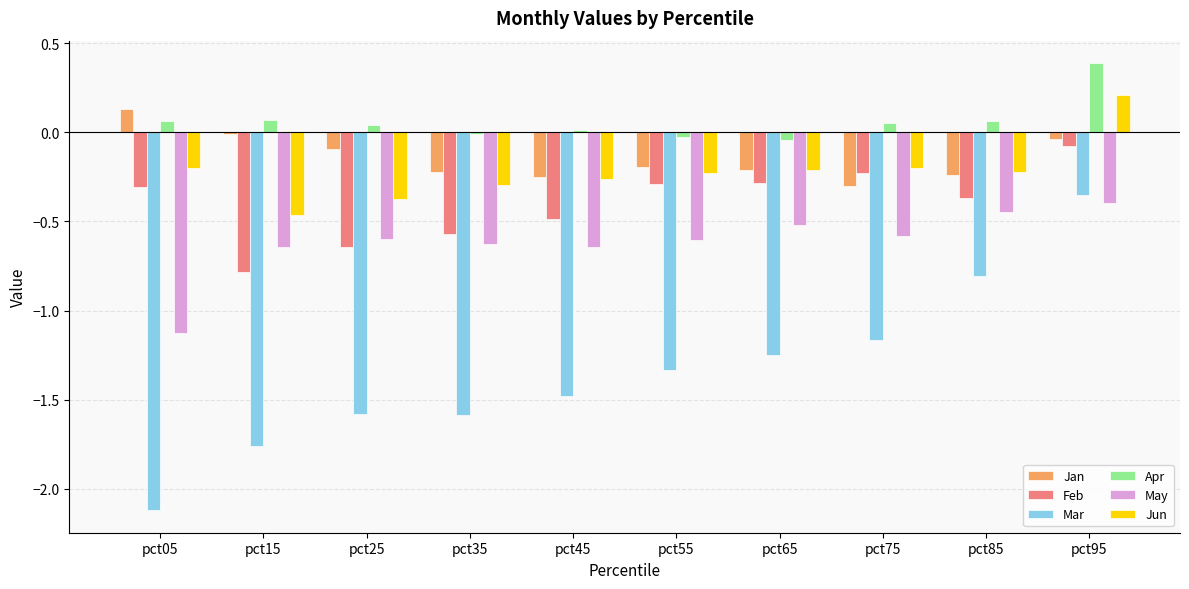

The May series shows -1.1 at pct55. True or false?

False